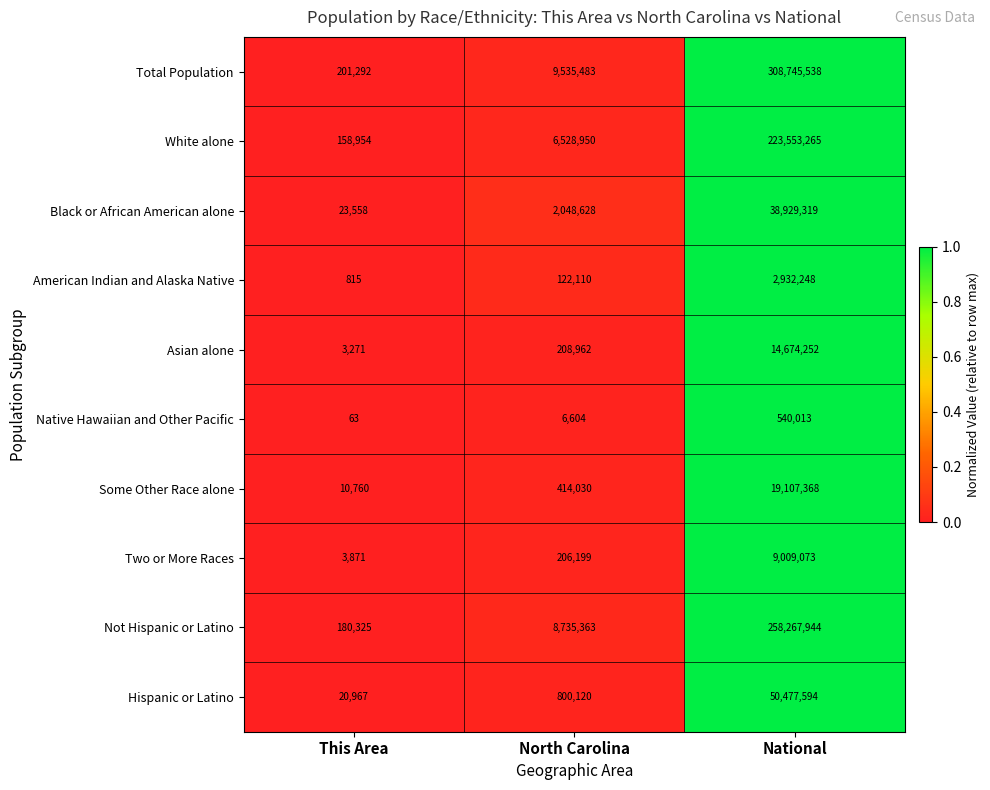

Which category has the lowest value across all series?

This Area